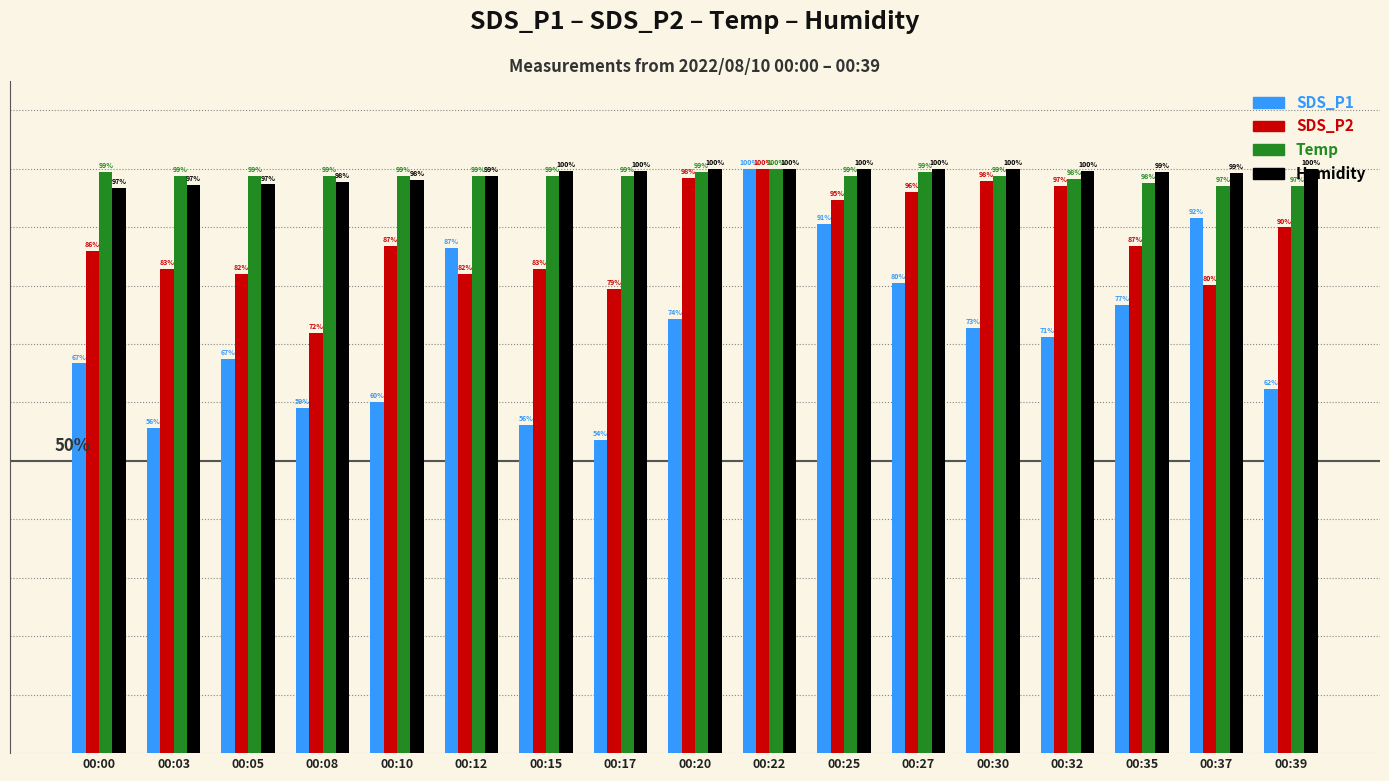

At which category does the chart reach its minimum across all series?

00:17